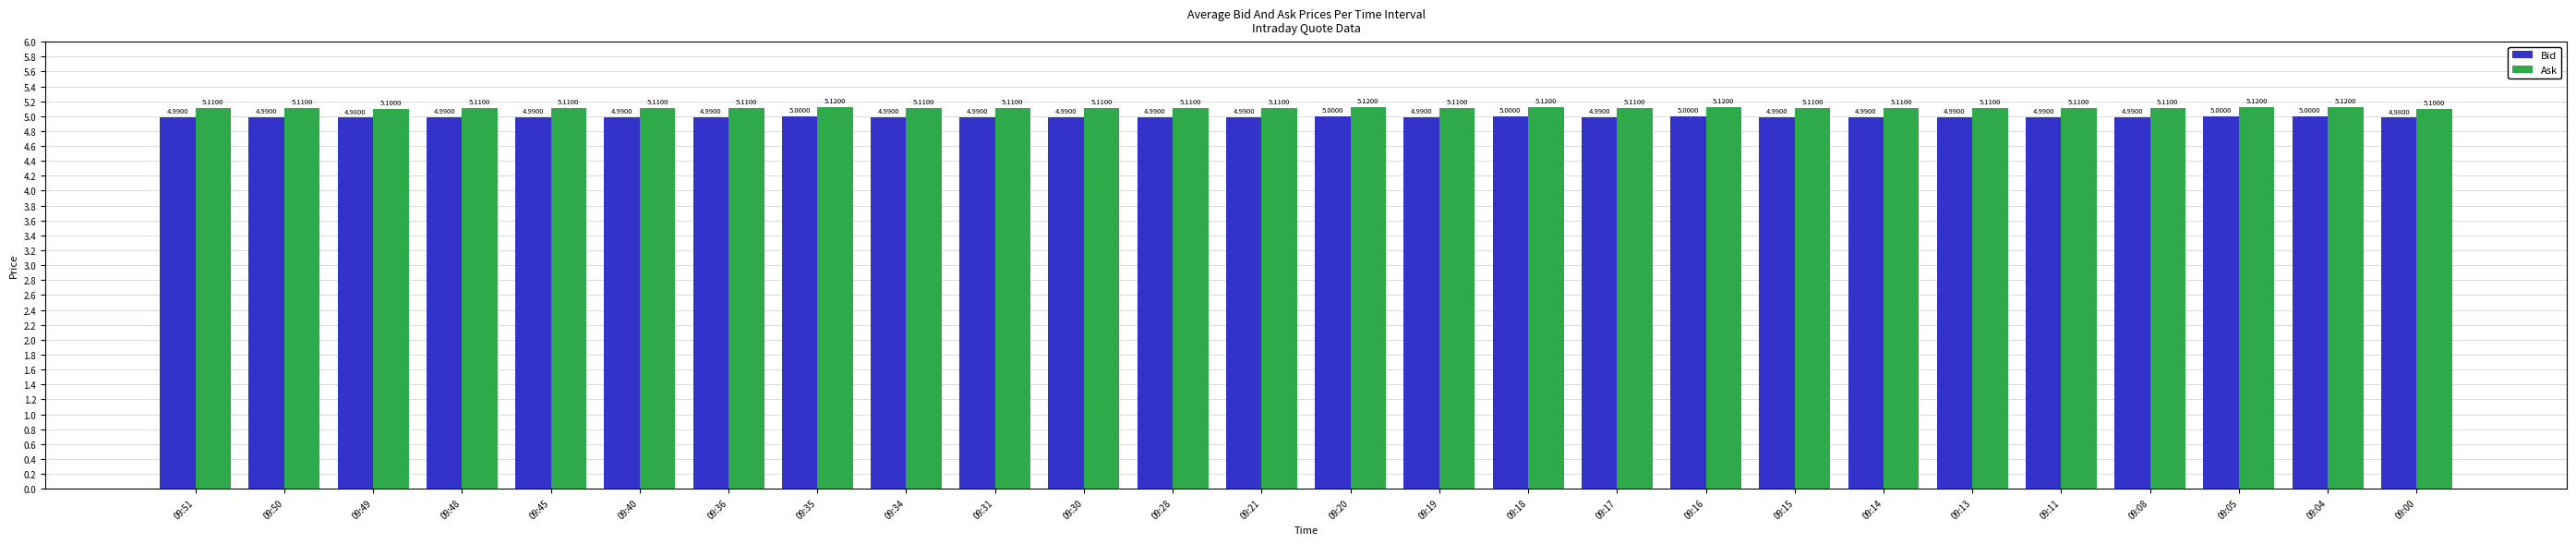

What is the average value of the Bid series?

5.0